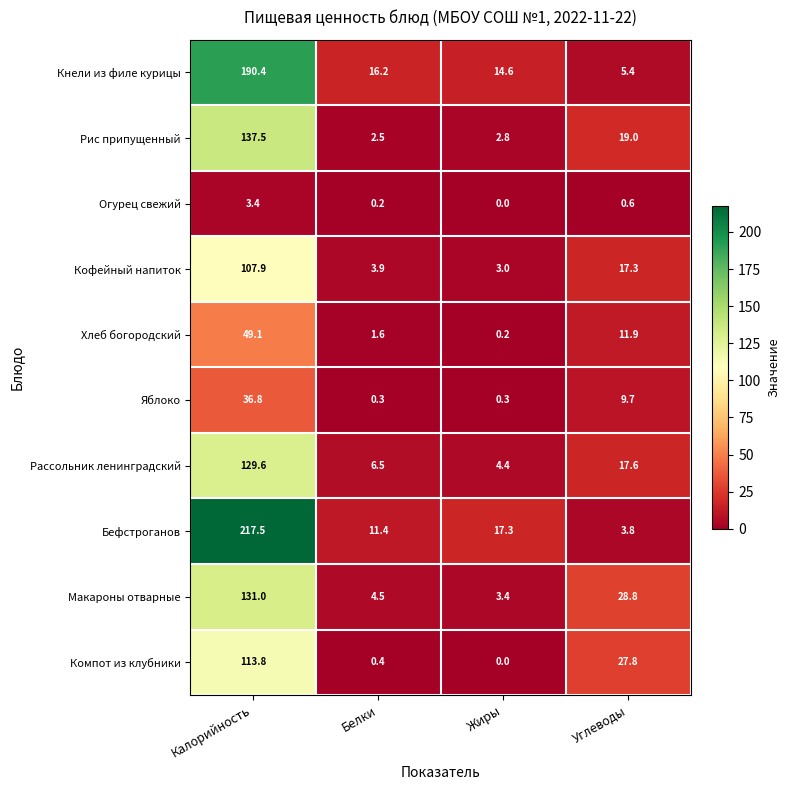

What is the total value across all series at Калорийность?

1117.0